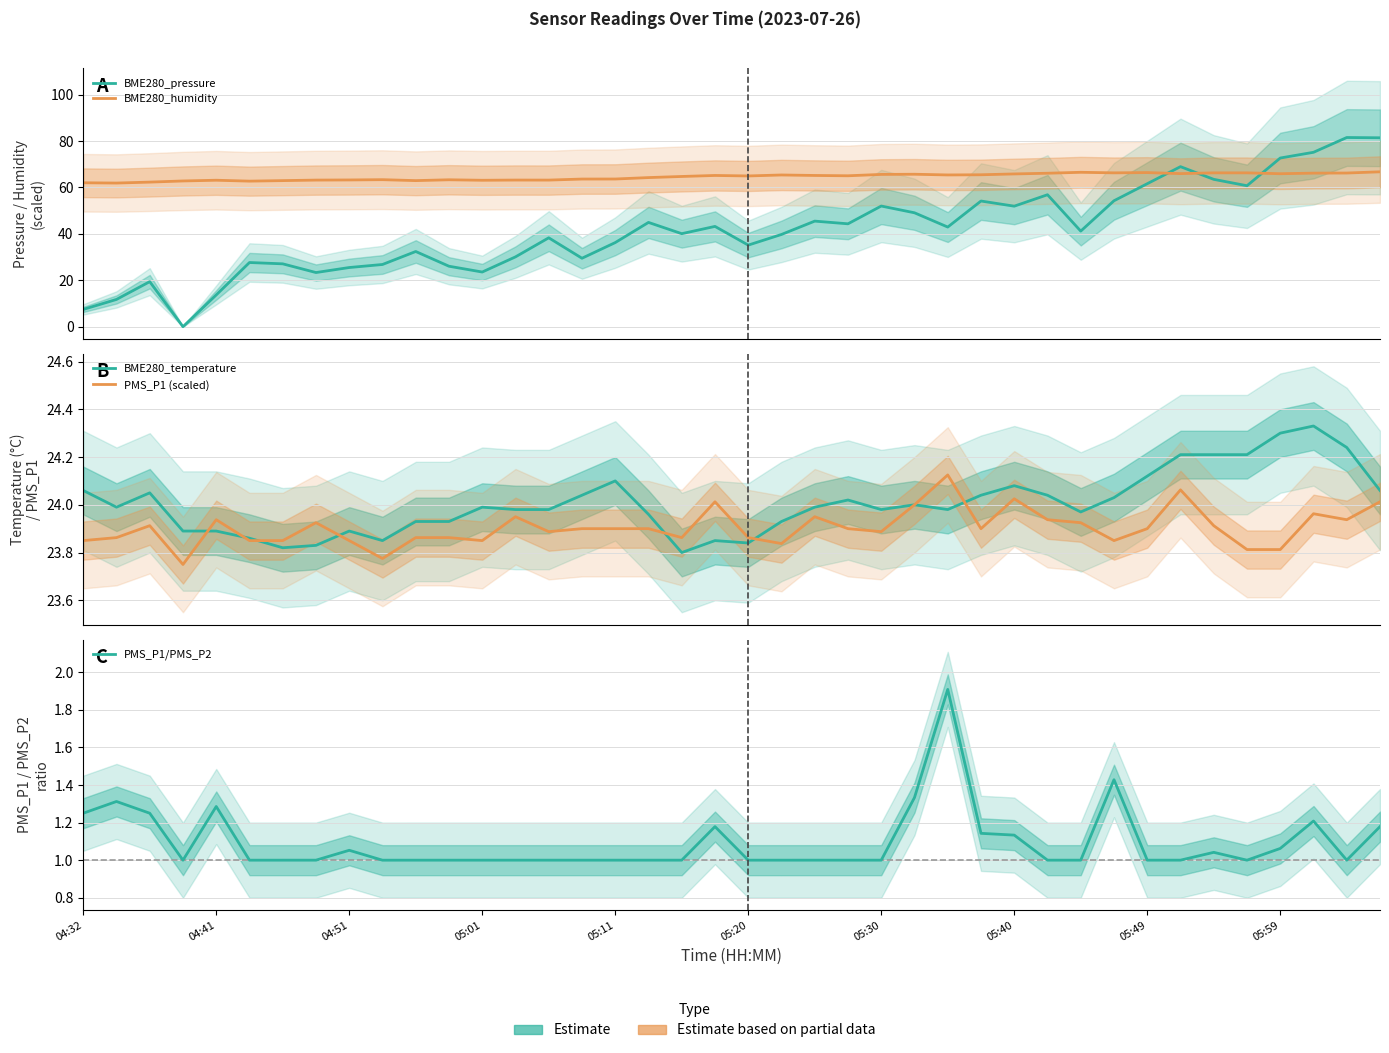

Between 05:59 and 21, which is larger?

21